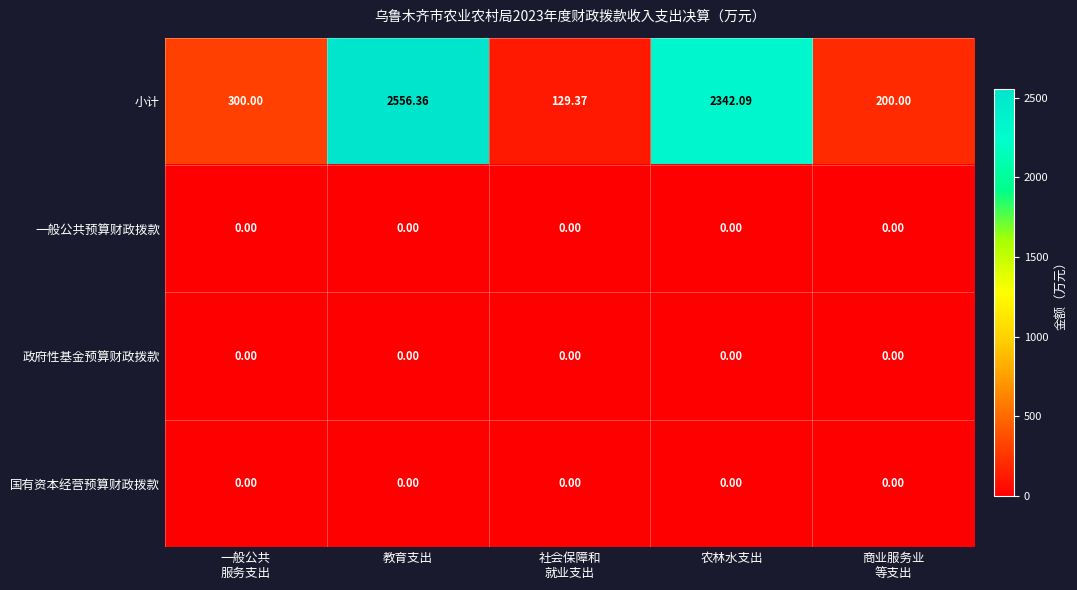

At which category is the sum across all series the highest?

教育支出